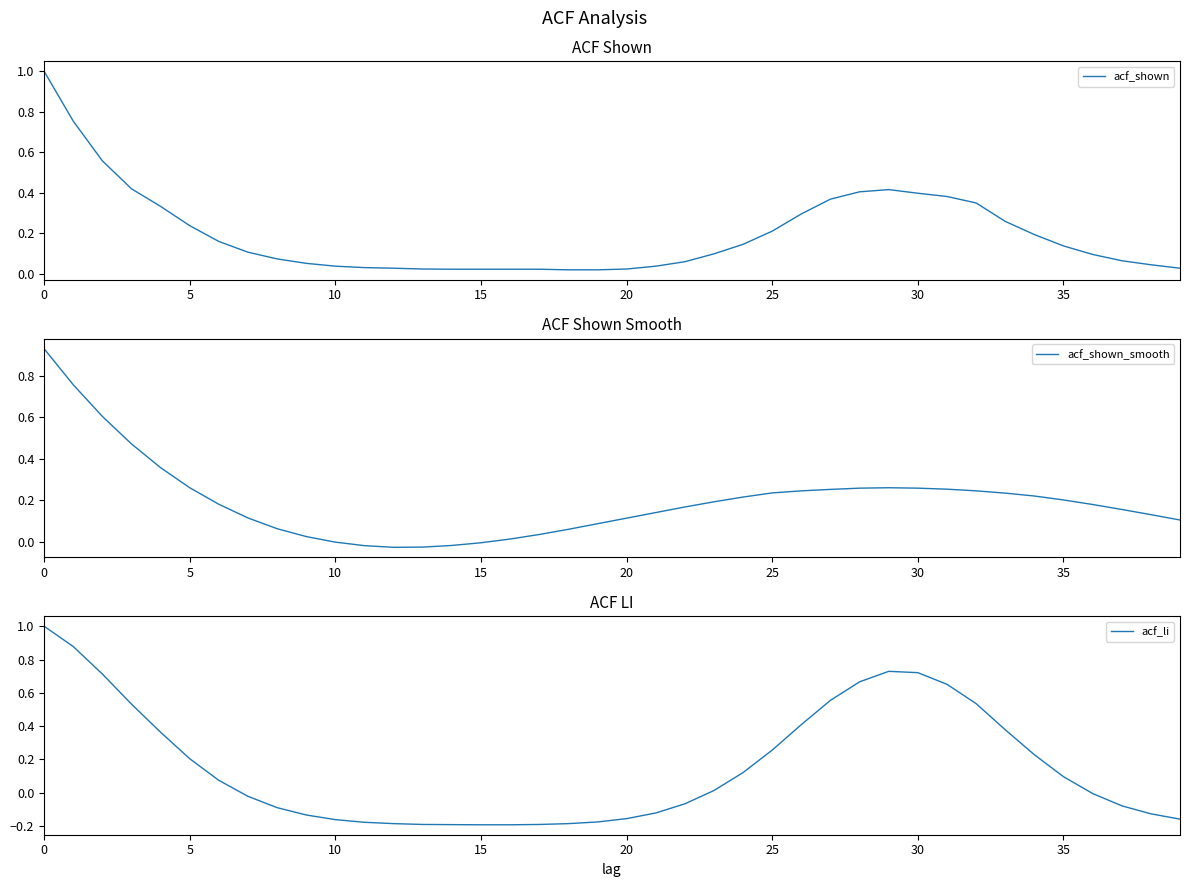

Which series has the largest range (max minus min)?

acf_li